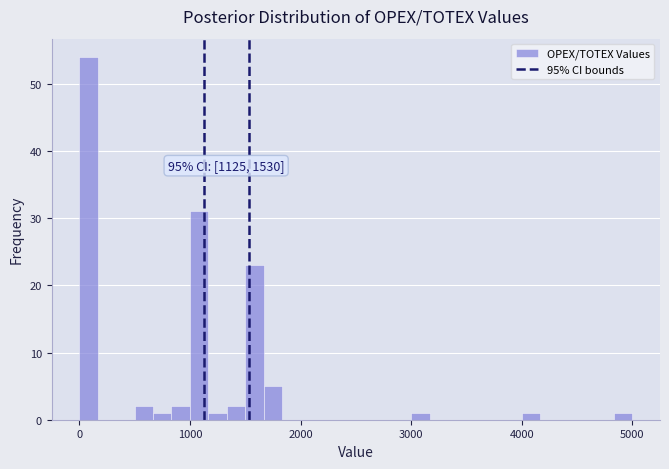

Read against the x-axis, roughly where is the centre of the tallest bar?

100